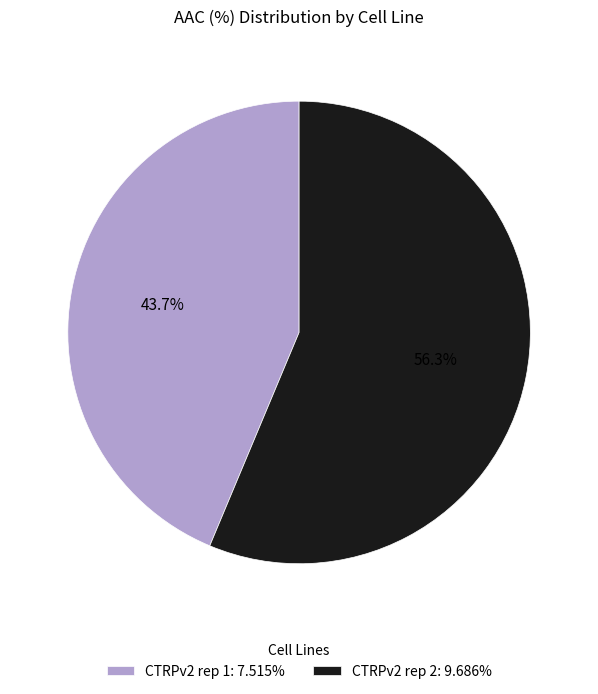

What percentage do CTRPv2 rep 2 and CTRPv2 rep 1 together represent?

100.0%